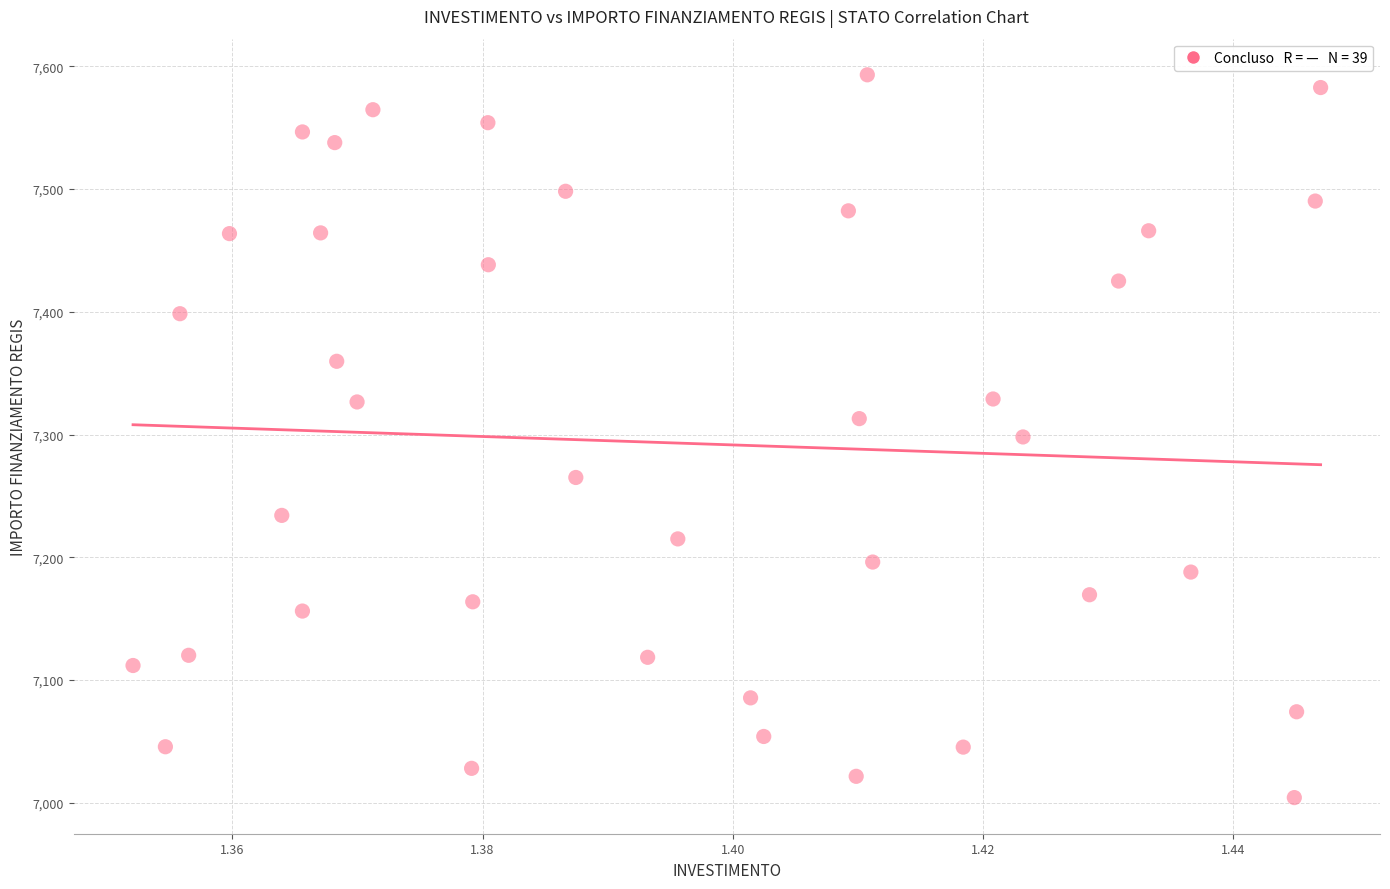

What is the range of Y values (max minus min)?

588.8